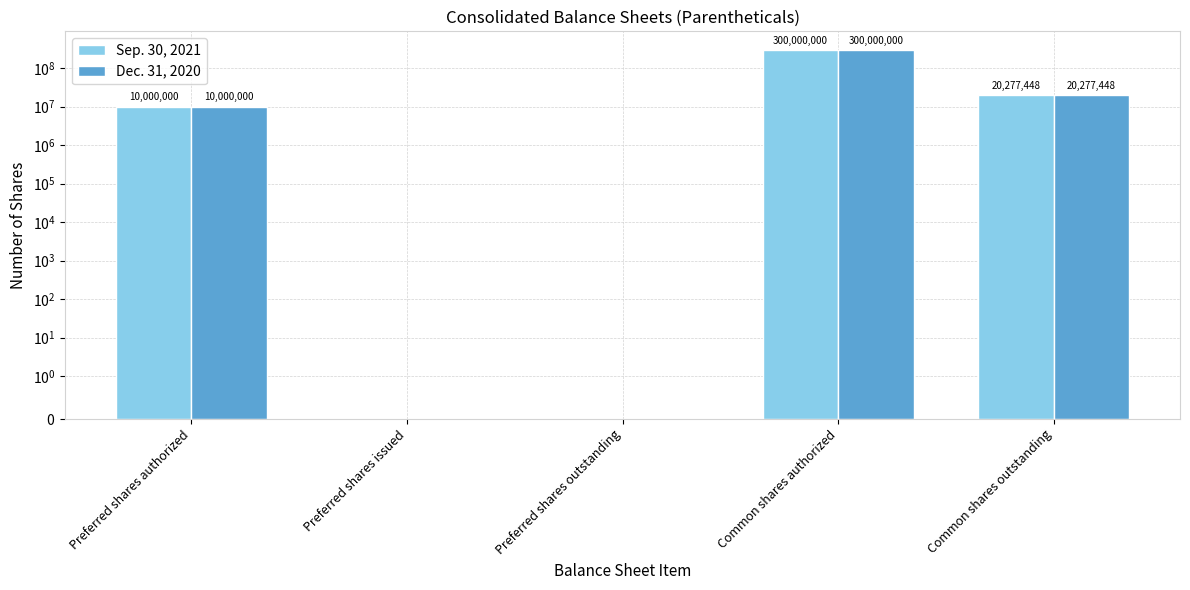

At Preferred shares outstanding, list the series in order from smallest to largest.

Sep. 30, 2021, Dec. 31, 2020